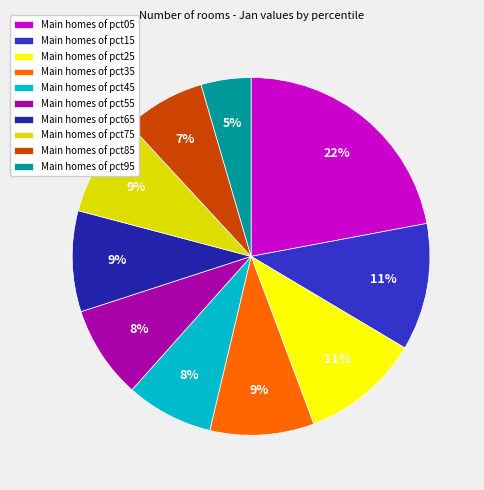

To the nearest percent, what is the combined percentage of Main homes of pct25 and Main homes of pct35?

20%